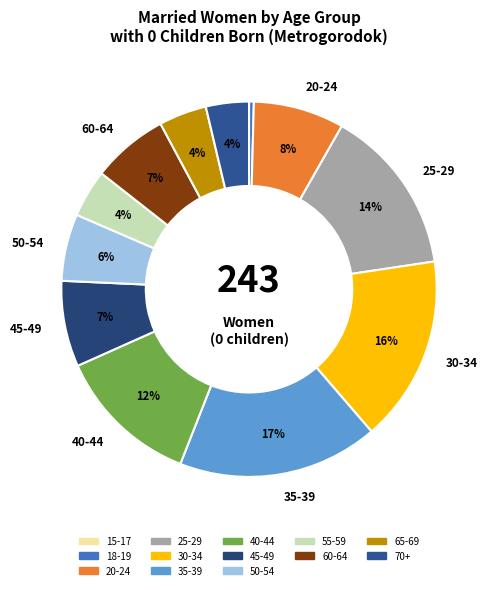

The 60-64 slice represents 12% of the pie. True or false?

False